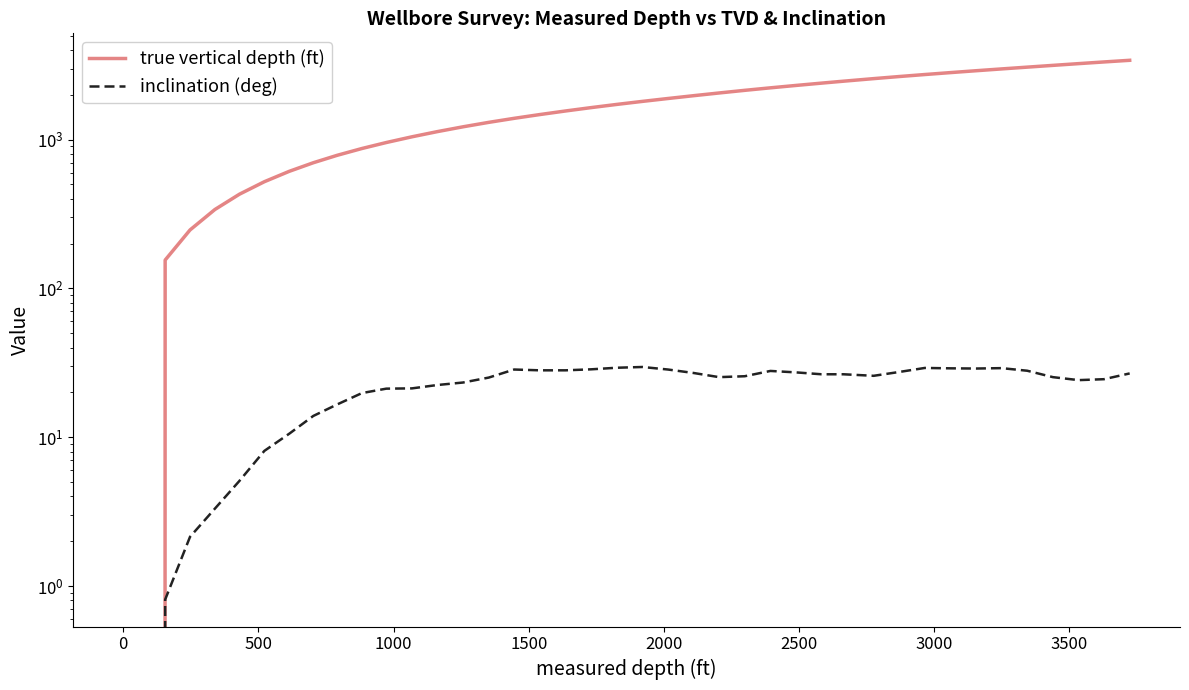

What is the average value of the true vertical depth (ft) series?

1755.4